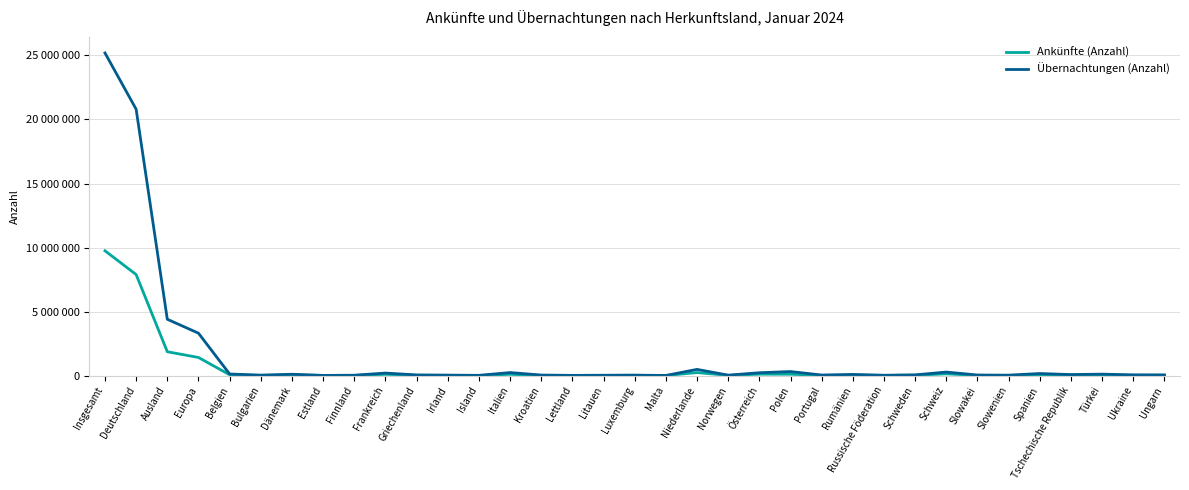

What is the difference between the second highest and minimum values in the Übernachtungen (Anzahl) series?

20796312